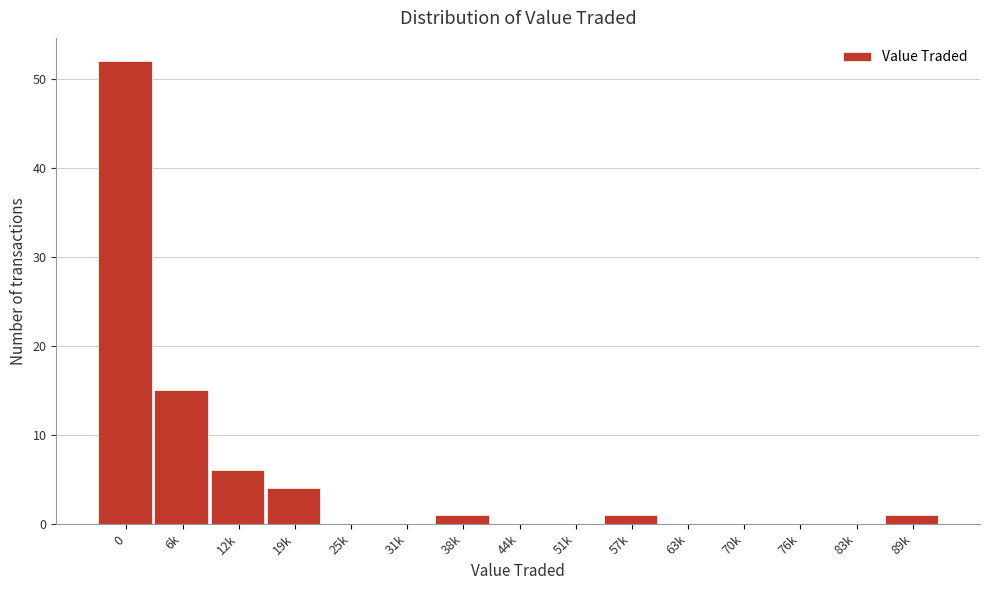

Reading right to left, extract all data points from this chart.

89k=1	83k=0	76k=0	70k=0	63k=0	57k=1	51k=0	44k=0	38k=1	31k=0	25k=0	19k=4	12k=6	6k=15	0=52